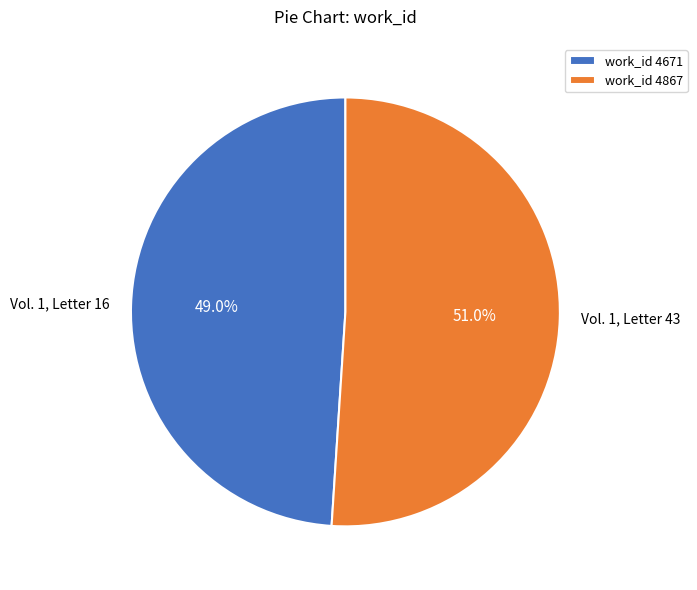

What is the ratio of the value at Vol. 1, Letter 16 to the value at Vol. 1, Letter 43?

1.0